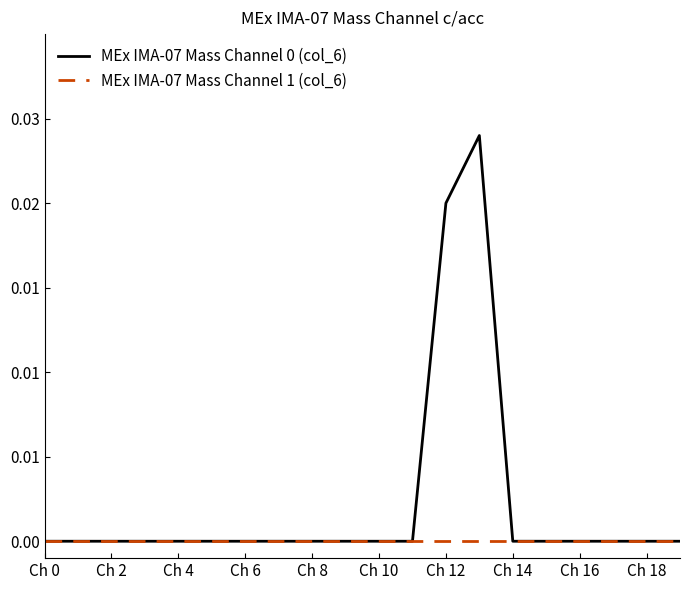

At which label does MEx IMA-07 Mass Channel 0 (col_6) reach its minimum?

Ch 0